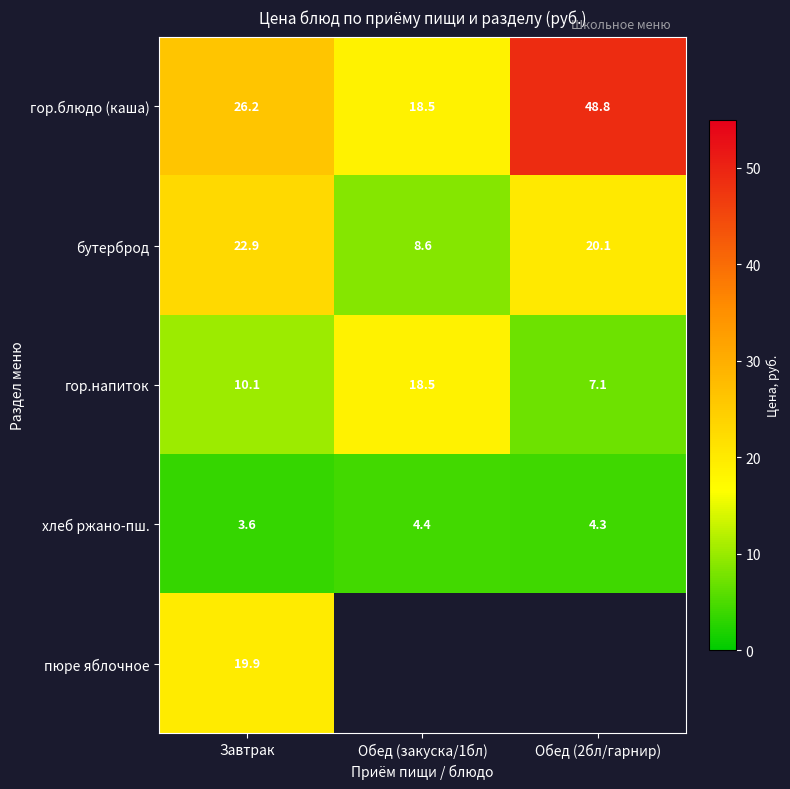

List the labels in order of гор.блюдо (каша) value, smallest first.

Обед (закуска/1бл), Завтрак, Обед (2бл/гарнир)